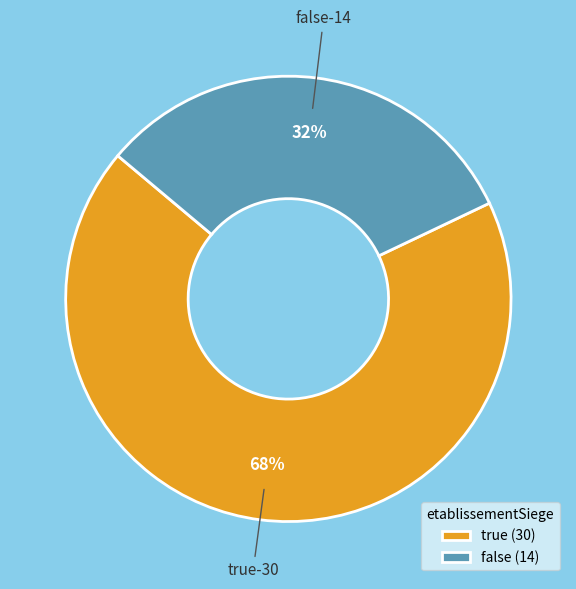

What is the smallest slice in the pie chart?

false